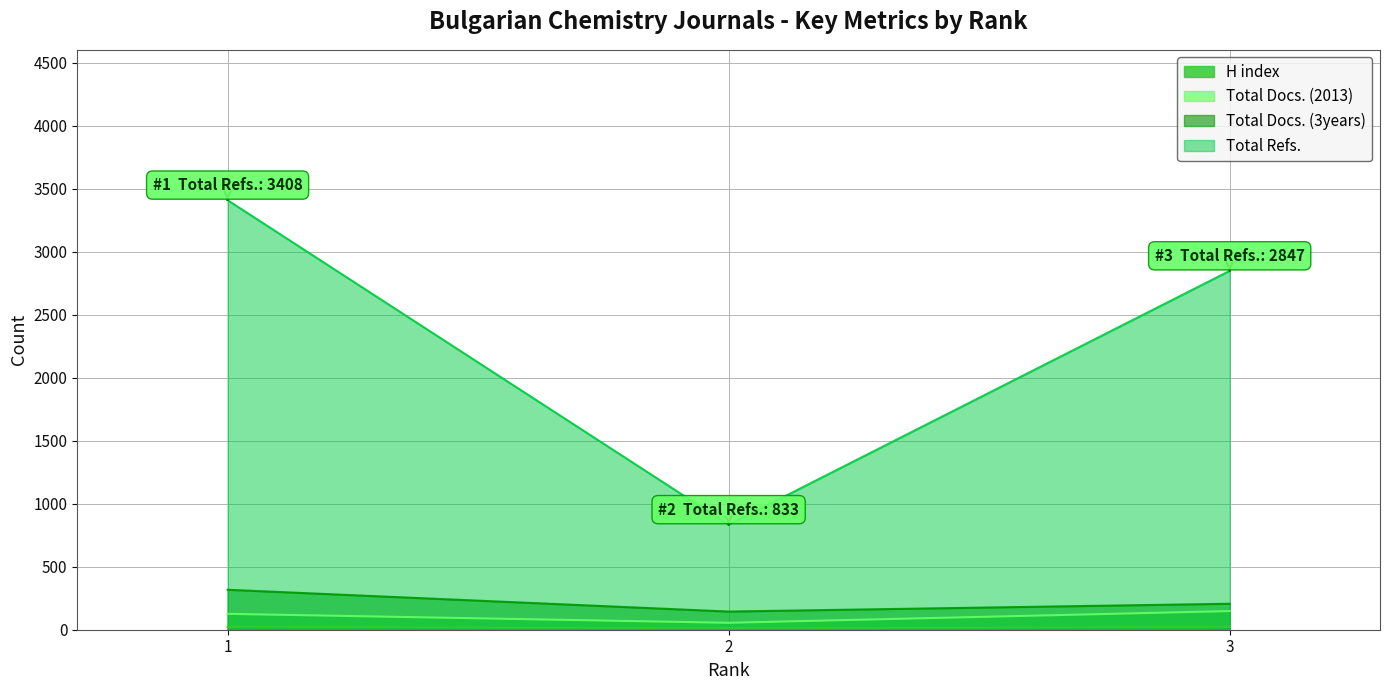

At which category is the sum across all series the highest?

1